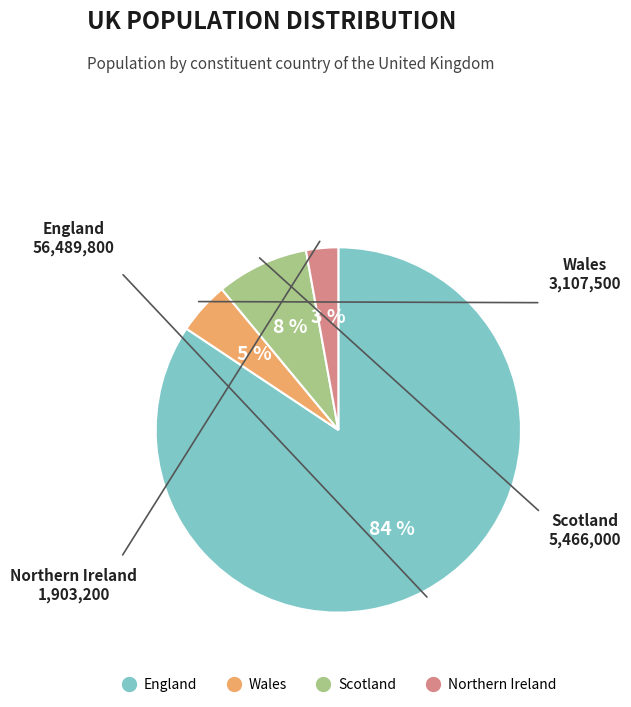

What percentage is the England slice, to the nearest percent?

84%